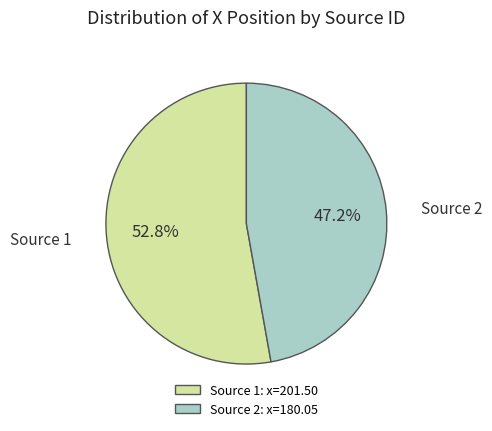

What is the majority slice?

Source 1: x=201.50